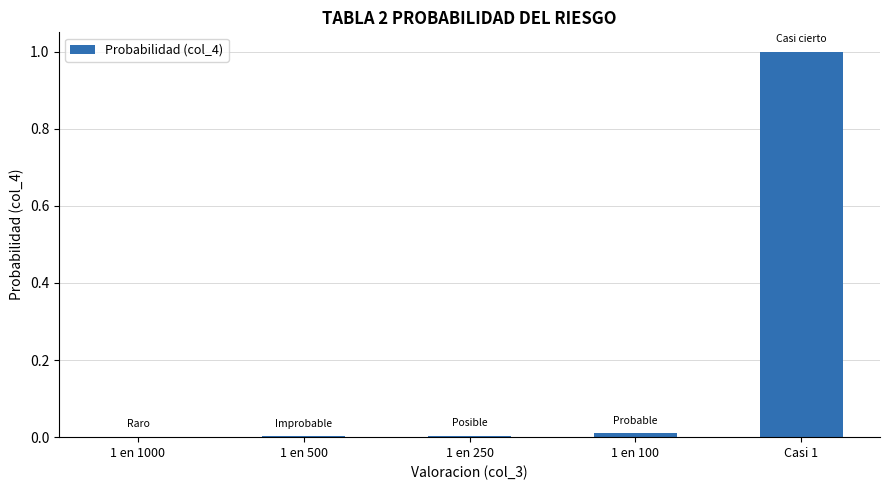

Is it true that the value at 1 en 100 is 0.0?

True